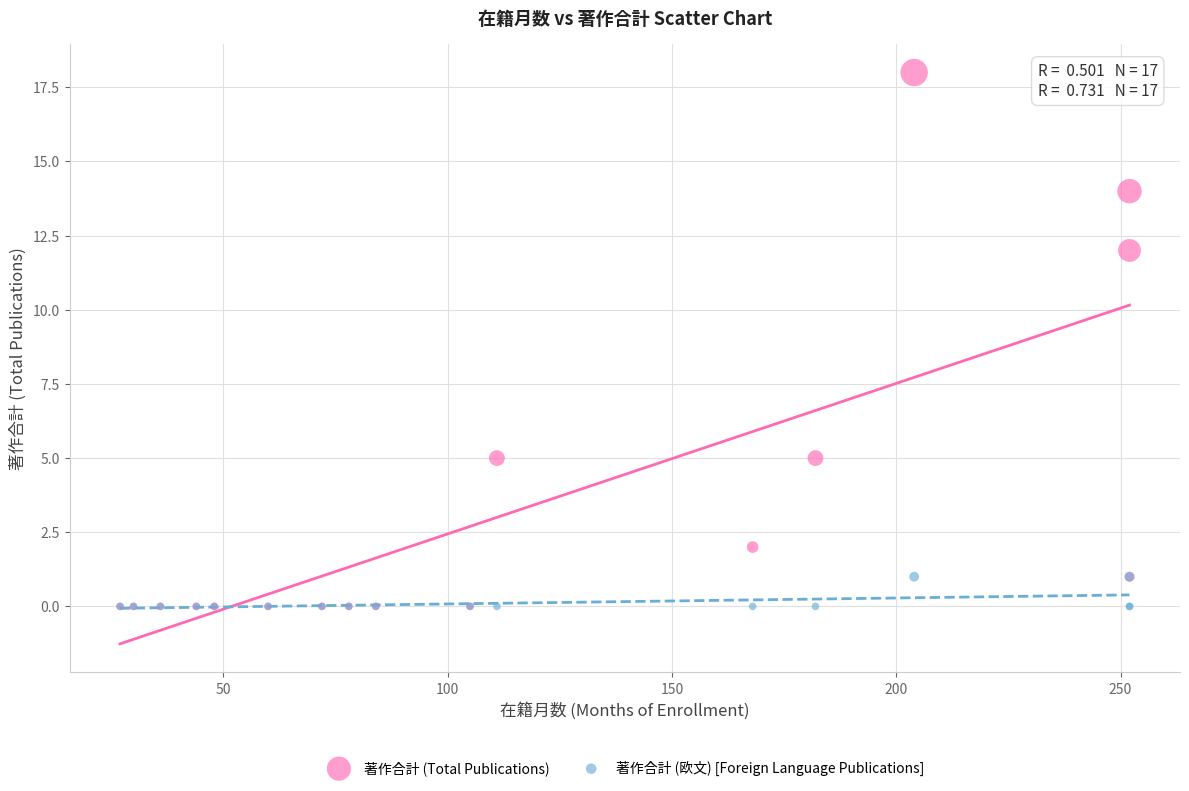

Which series has the largest Y range (max minus min)?

著作合計 (Total Publications)